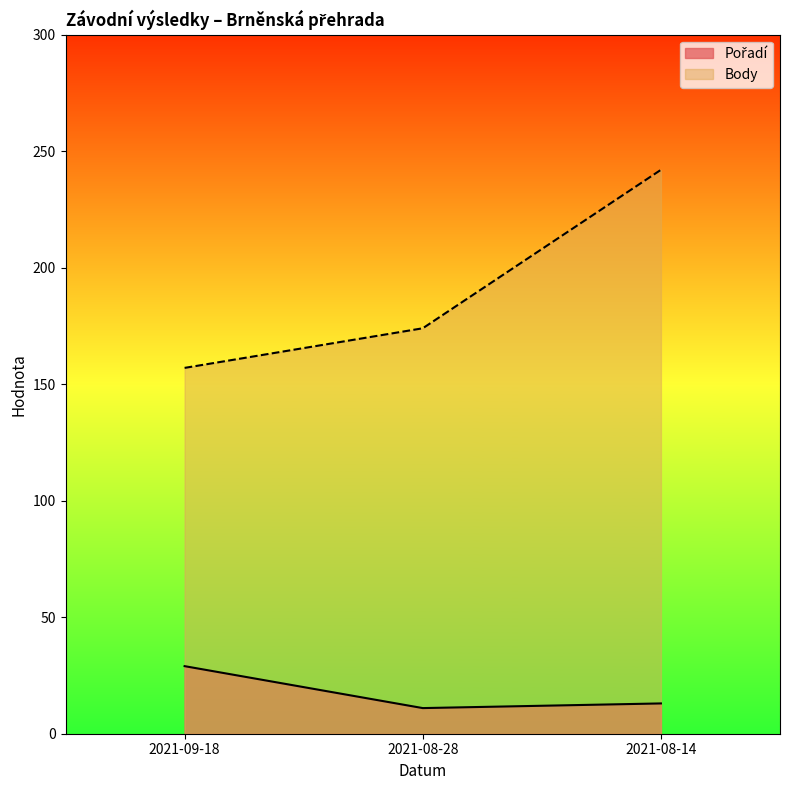

What position from the left is 2021-08-28?

2